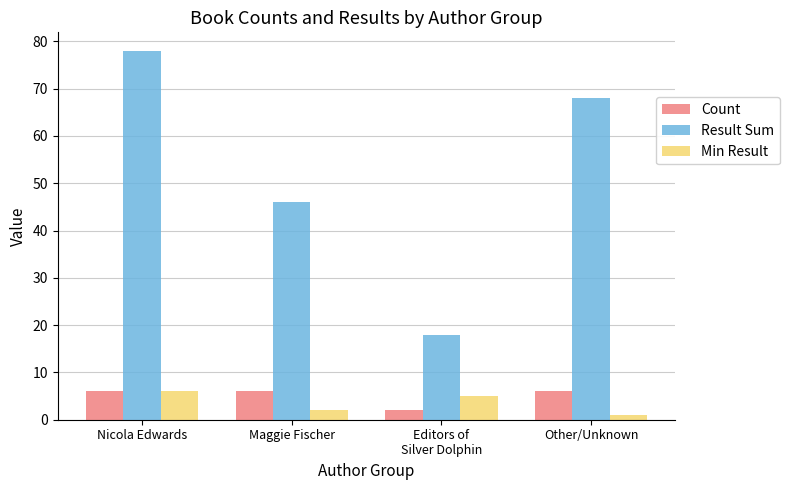

How many Result Sum values are between 46 and 78?

3